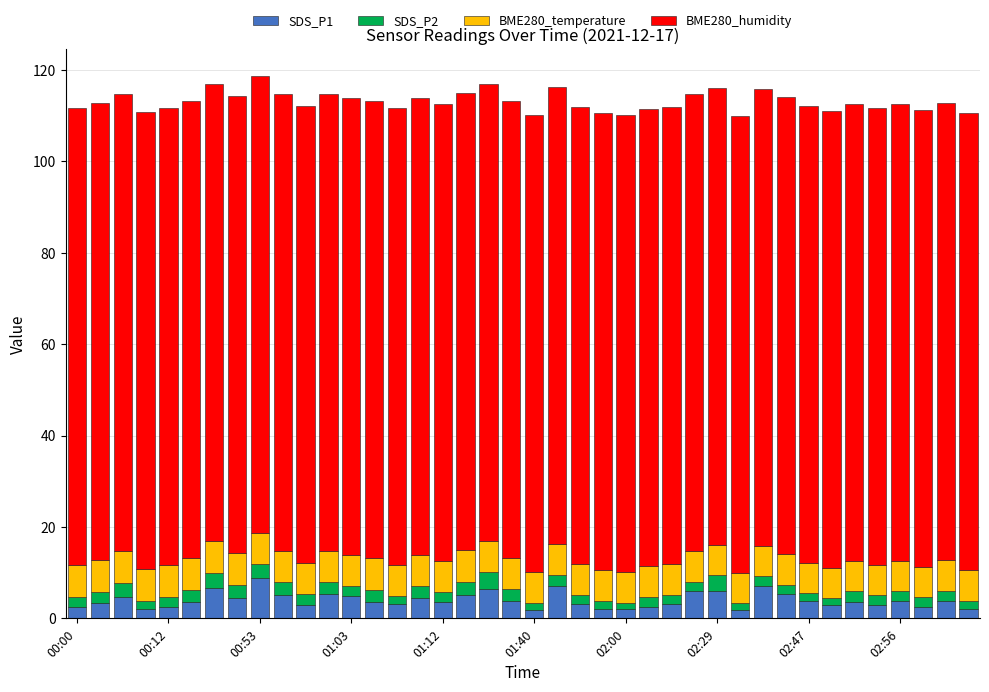

What is the difference between the maximum and minimum values in the SDS_P1 series?

7.1